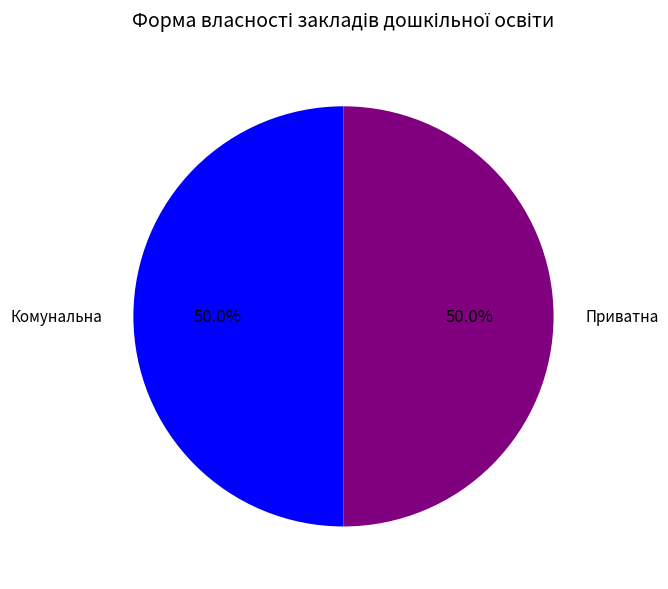

Approximately how many times larger is the value at Комунальна compared to Приватна?

1.0